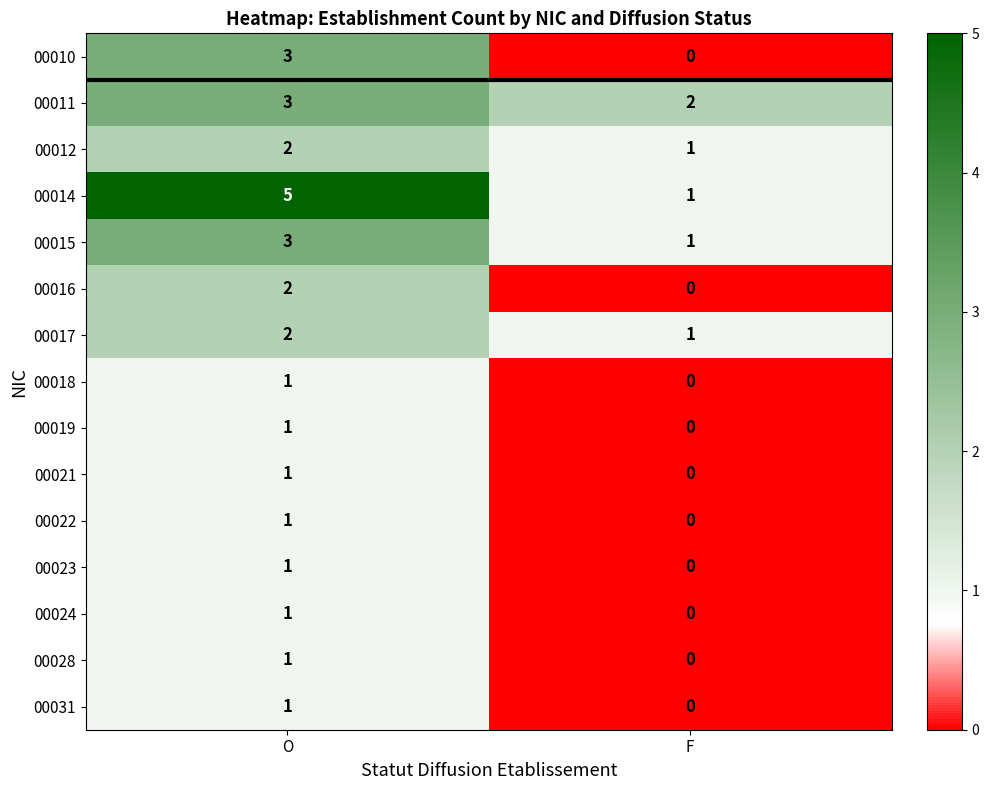

What is the maximum value shown in the chart?

5